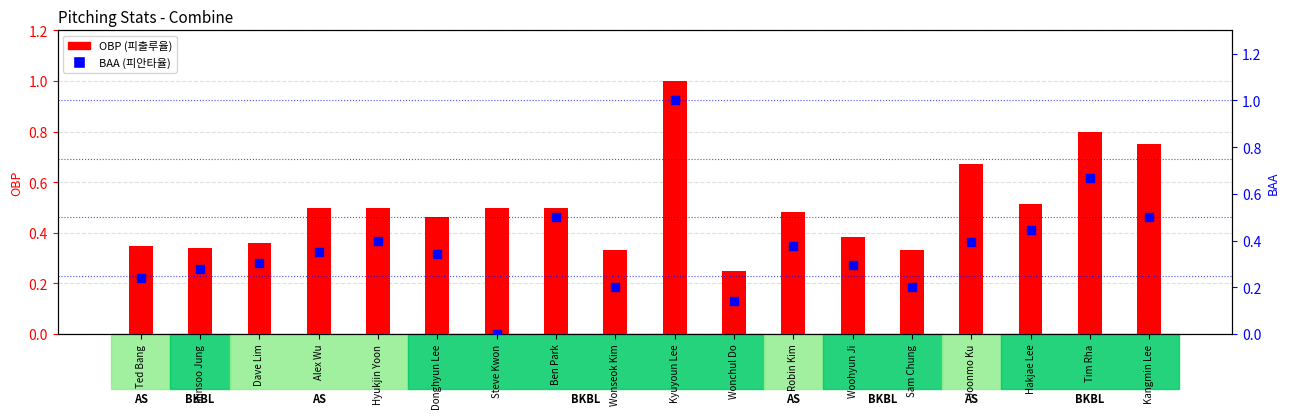

At how many categories does at least one series exceed 0?

18